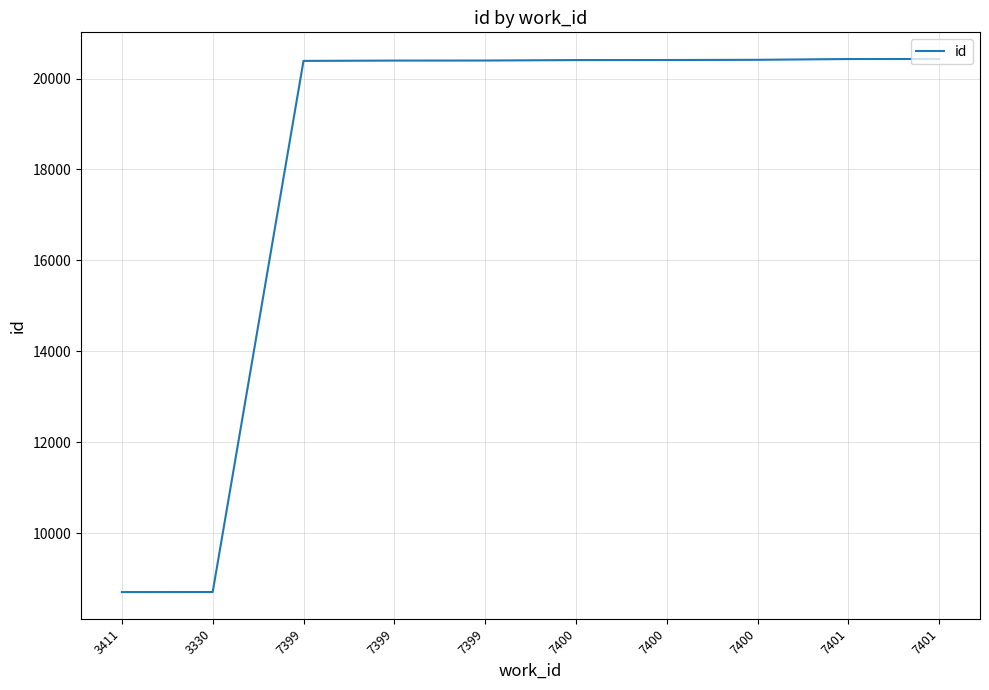

What value does the data have at 7400, to the nearest 50?

20400